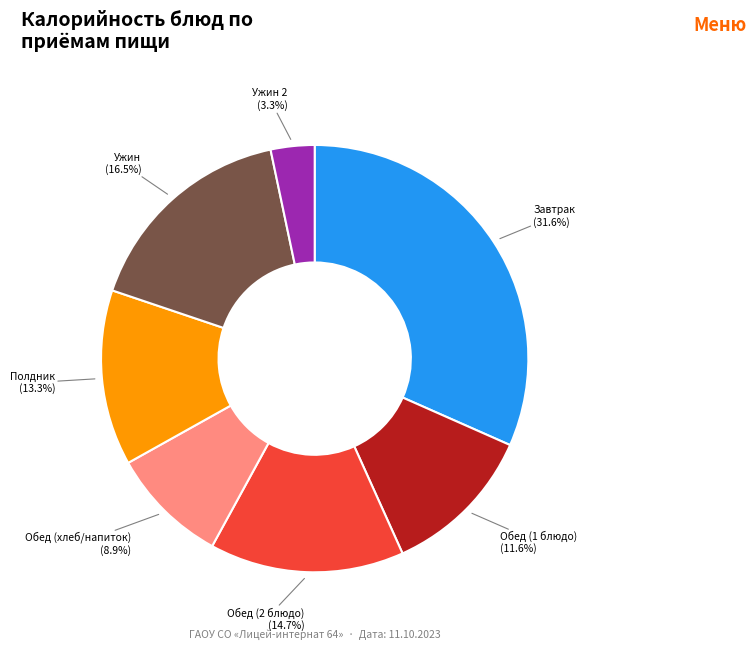

Which category has the biggest portion of the pie?

Завтрак (31.6%)